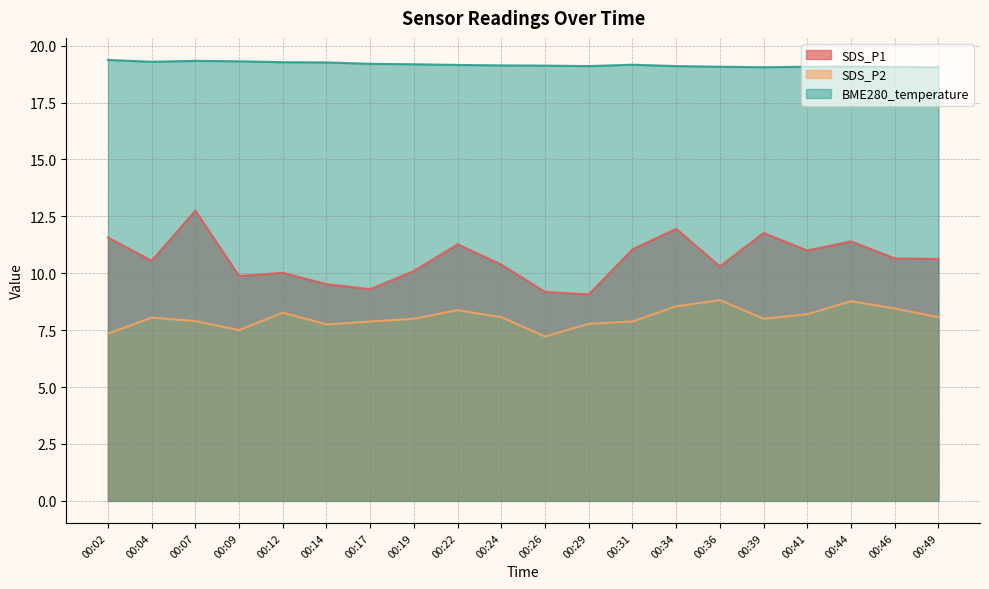

What value does the SDS_P1 series have at 00:39?

11.8